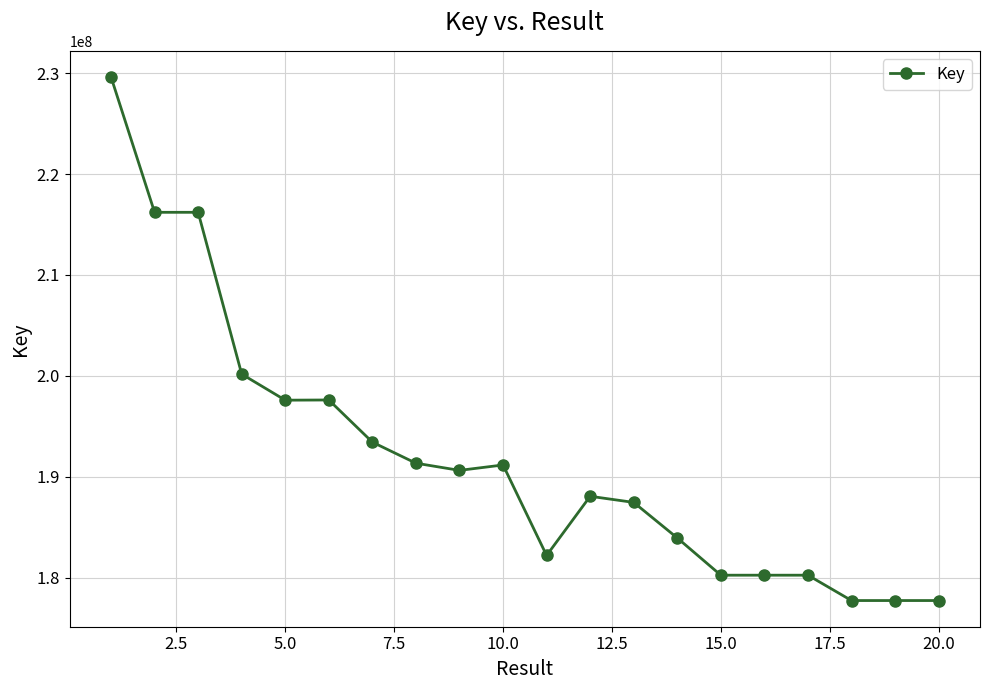

What is the smallest value displayed?

177716008